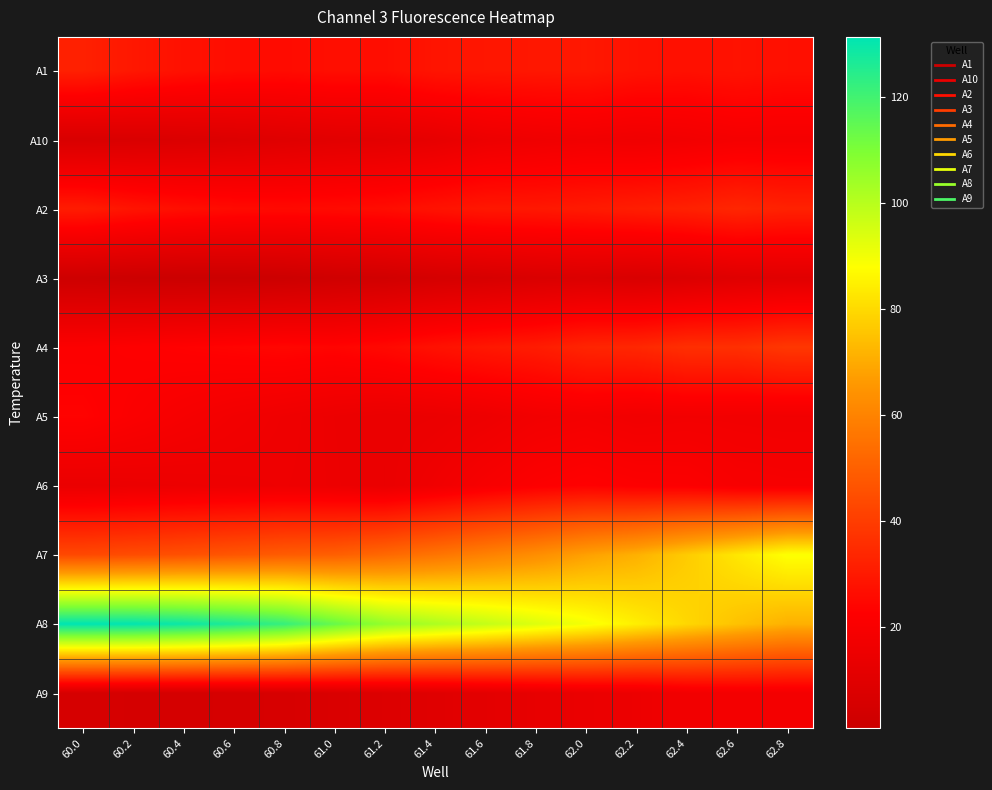

Reading left to right, transcribe all the data shown in this chart.

A1: 60.0=31.8	60.2=29.3	60.4=27.5	60.6=26.4	60.8=25.9	61.0=26.7	61.2=26.4	61.4=28.5	61.6=28.9	61.8=29.1	62.0=29.4	62.2=27.8	62.4=27.2	62.6=27.9	62.8=27.1
A10: 60.0=6.5	60.2=6.9	60.4=7.5	60.6=8.3	60.8=9.4	61.0=10.5	61.2=11.2	61.4=12.6	61.6=15.2	61.8=16.2	62.0=17.1	62.2=16.4	62.4=17.4	62.6=18.6	62.8=18.5
A2: 60.0=30.7	60.2=28.4	60.4=26.8	60.6=25.8	60.8=25.5	61.0=25.8	61.2=26.4	61.4=28.0	61.6=29.3	61.8=29.4	62.0=30.1	62.2=31.1	62.4=32.0	62.6=33.6	62.8=32.2
A3: 60.0=1.9	60.2=1.1	60.4=0.8	60.6=0.9	60.8=1.4	61.0=2.7	61.2=3.3	61.4=5.0	61.6=5.8	61.8=7.0	62.0=7.7	62.2=6.7	62.4=7.7	62.6=9.4	62.8=10.0
A4: 60.0=21.8	60.2=22.4	60.4=23.1	60.6=23.8	60.8=24.5	61.0=23.9	61.2=25.2	61.4=27.5	61.6=29.3	61.8=30.6	62.0=33.1	62.2=33.8	62.4=36.0	62.6=36.2	62.8=38.4
A5: 60.0=23.5	60.2=21.2	60.4=19.2	60.6=17.5	60.8=16.3	61.0=15.1	61.2=14.1	61.4=14.5	61.6=15.6	61.8=17.4	62.0=18.2	62.2=17.1	62.4=17.6	62.6=17.4	62.8=17.1
A6: 60.0=14.2	60.2=14.7	60.4=15.1	60.6=15.6	60.8=15.9	61.0=15.2	61.2=14.0	61.4=16.8	61.6=19.6	61.8=21.8	62.0=23.0	62.2=21.9	62.4=21.5	62.6=19.8	62.8=19.4
A7: 60.0=43.3	60.2=44.4	60.4=45.6	60.6=47.1	60.8=48.8	61.0=49.7	61.2=52.3	61.4=55.7	61.6=59.4	61.8=63.0	62.0=67.7	62.2=71.2	62.4=76.9	62.6=82.7	62.8=88.3
A8: 60.0=131.3	60.2=130.8	60.4=129.2	60.6=126.2	60.8=122.0	61.0=113.7	61.2=106.1	61.4=101.8	61.6=97.9	61.8=93.6	62.0=89.5	62.2=84.5	62.4=79.4	62.6=74.9	62.8=71.3
A9: 60.0=5.5	60.2=5.1	60.4=5.0	60.6=5.3	60.8=5.9	61.0=7.1	61.2=8.3	61.4=9.7	61.6=11.2	61.8=12.8	62.0=14.5	62.2=15.1	62.4=17.4	62.6=18.2	62.8=18.1